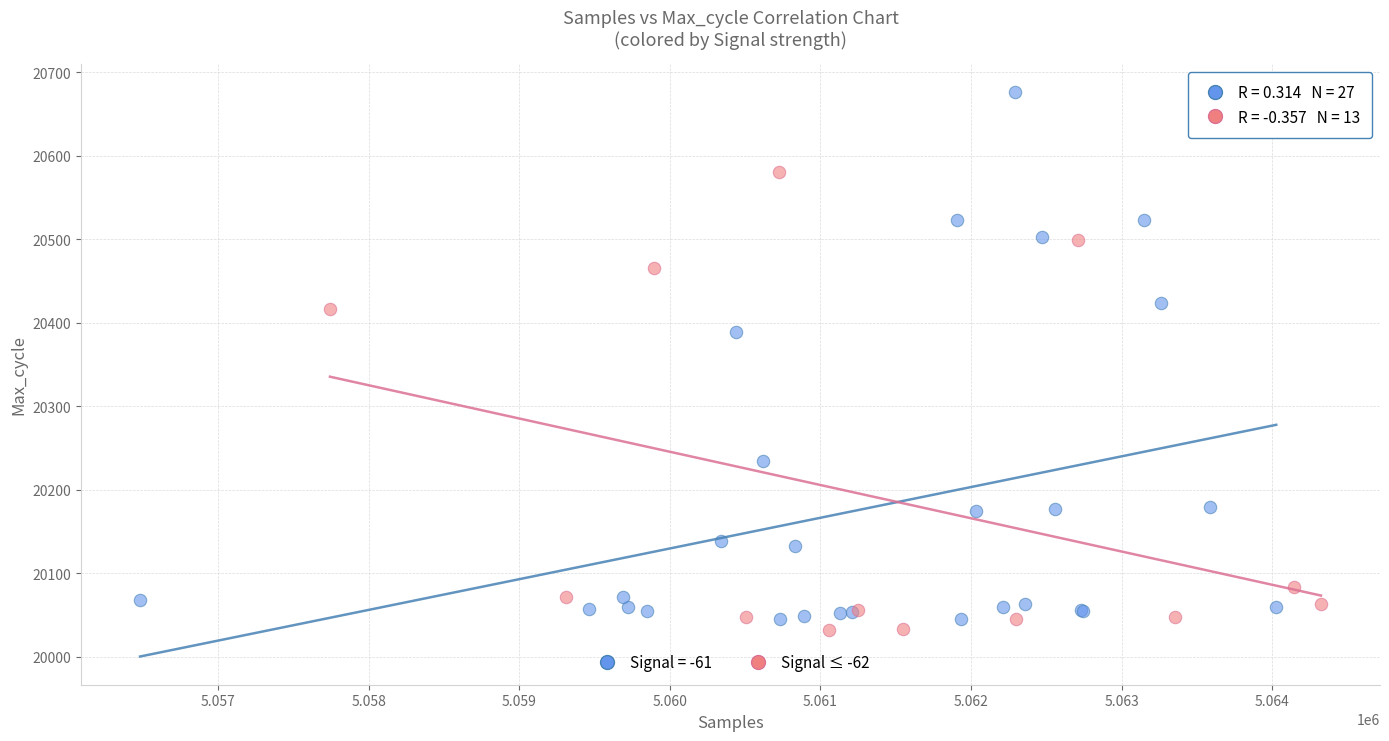

Which series reaches the maximum Y coordinate?

Signal = -61